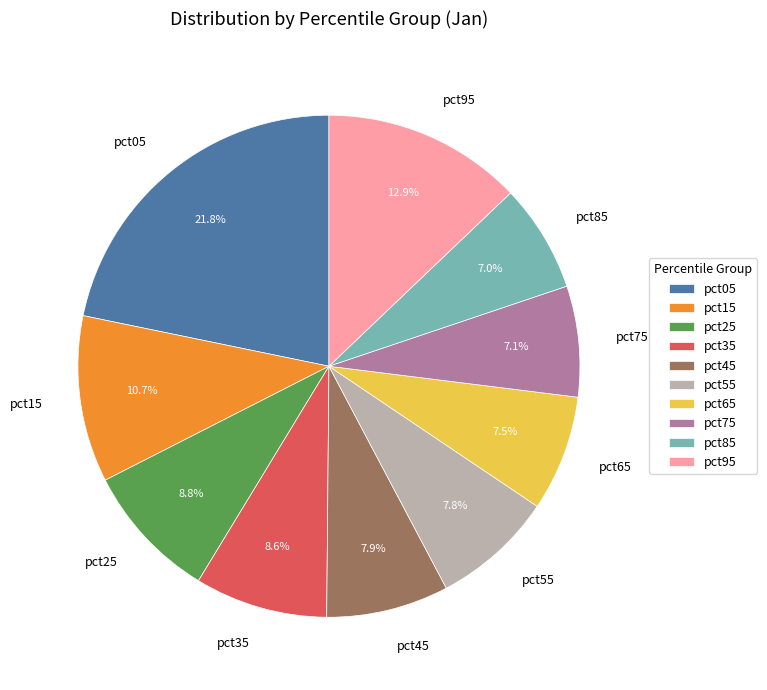

Is pct95 the majority of the pie?

No